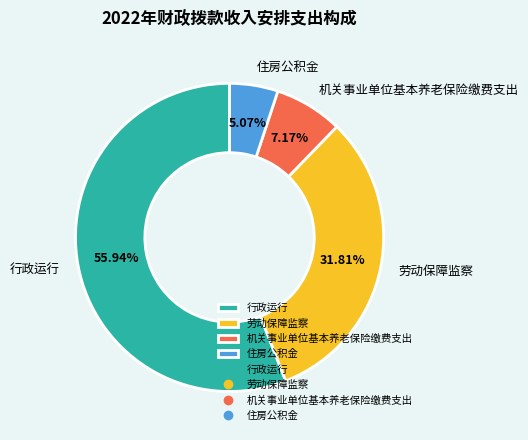

What percentage do 劳动保障监察 and 机关事业单位基本养老保险缴费支出 together represent?

39.0%